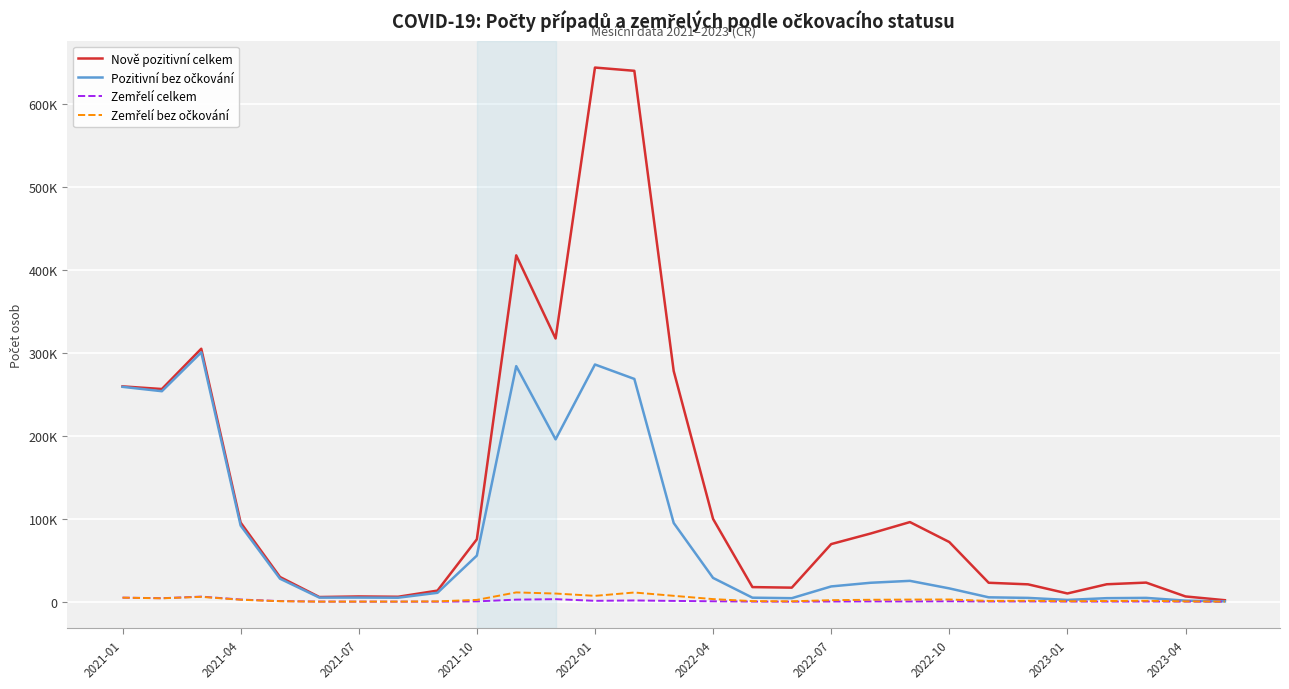

Does the chart have visible grid lines?

Yes